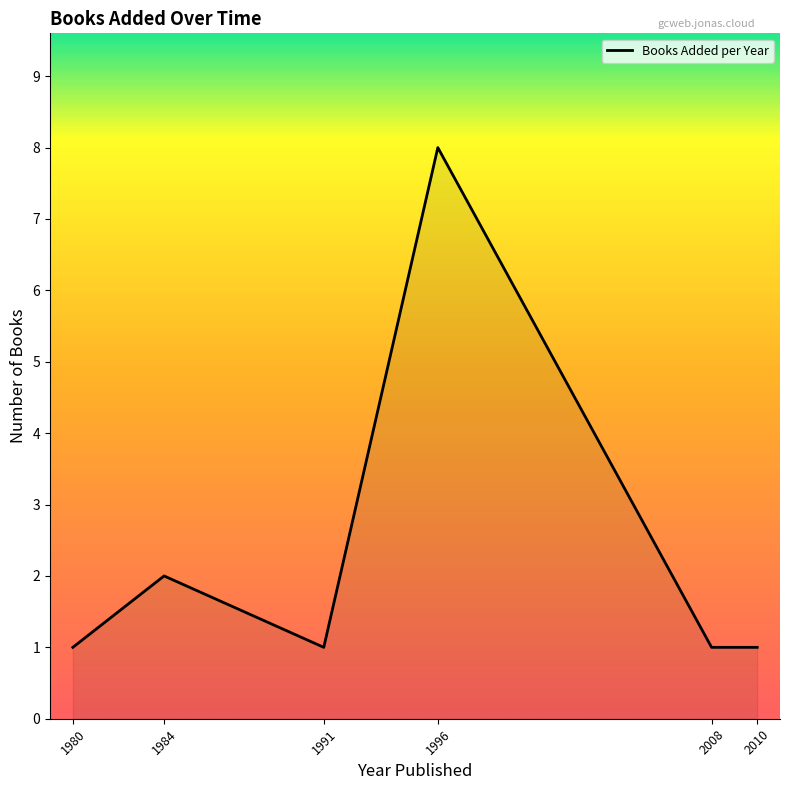

Reading left to right, what are all the values shown in this chart?

1	2	1	8	1	1